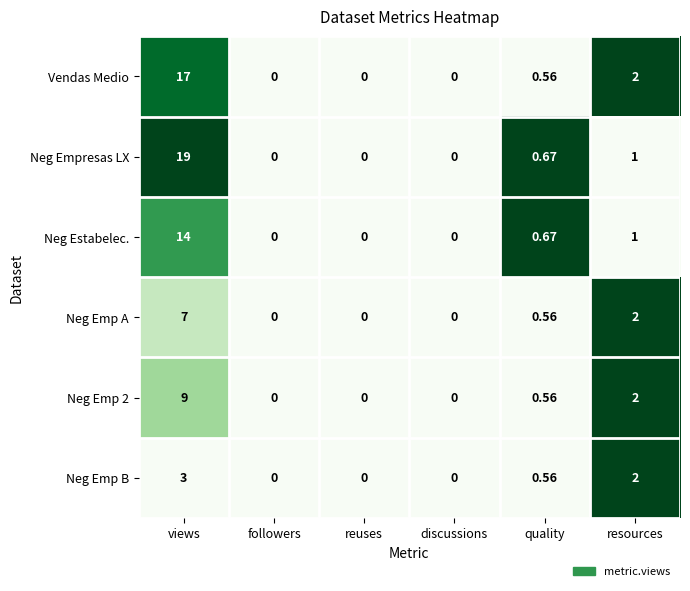

Is the value of Neg Emp B at reuses greater than the value of Neg Estabelec. at quality?

No